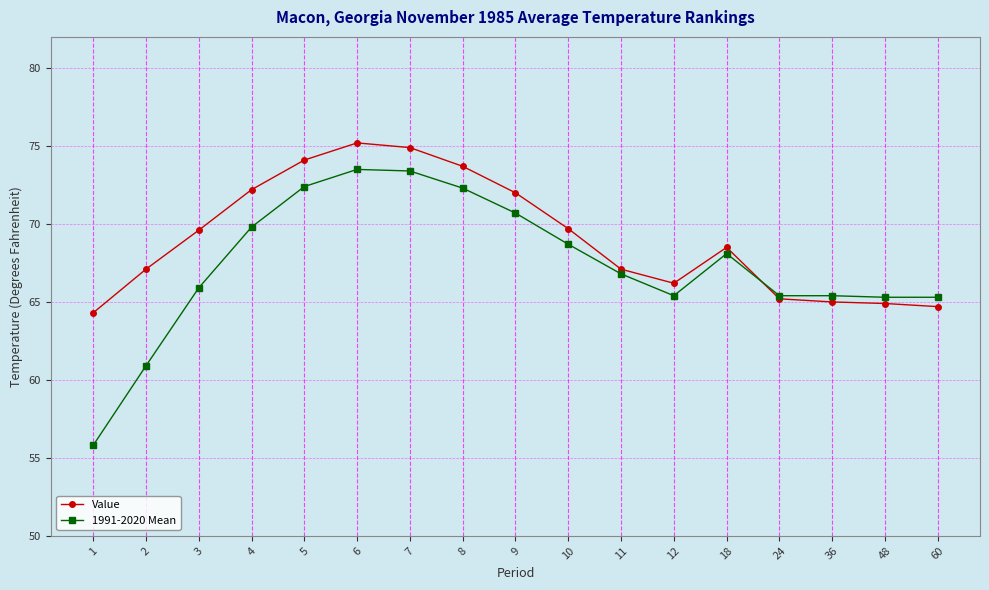

How many lines are shown in the chart?

2